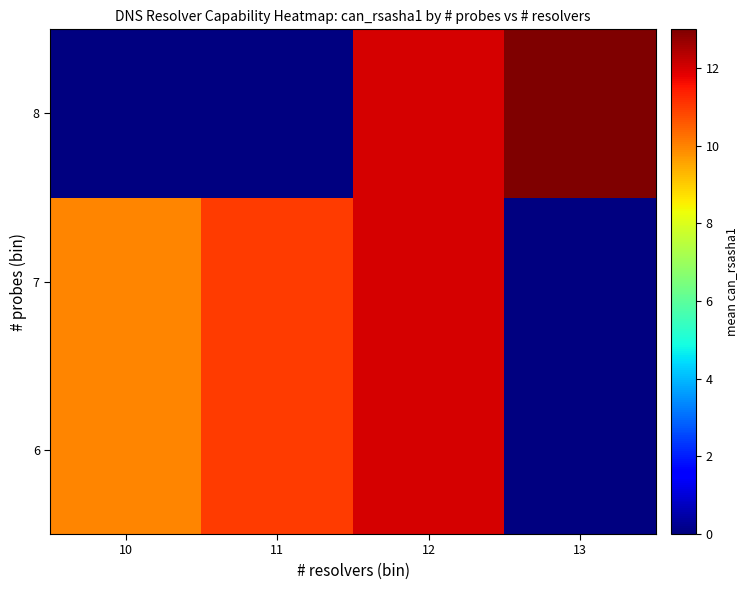

At how many categories does at least one series exceed 11?

2